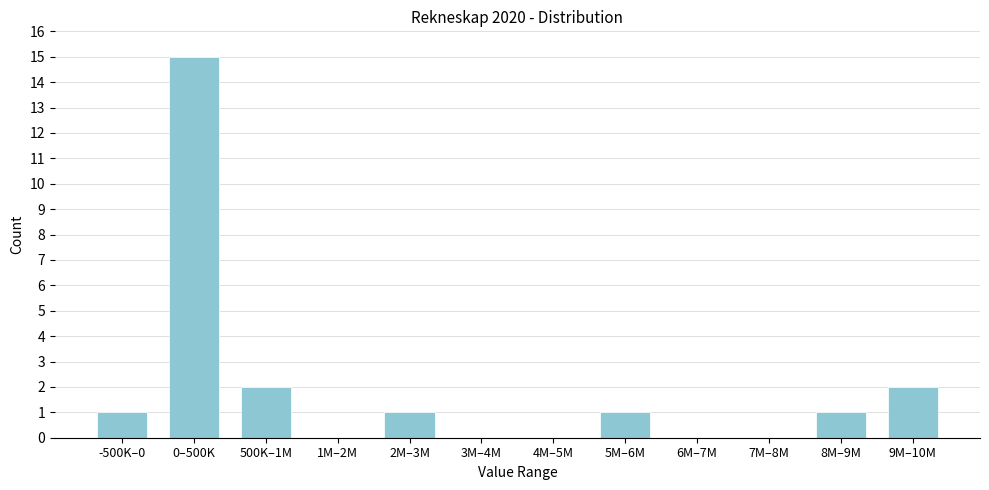

Reading left to right, list all the values displayed in this chart.

-500K–0=1	0–500K=15	500K–1M=2	1M–2M=0	2M–3M=1	3M–4M=0	4M–5M=0	5M–6M=1	6M–7M=0	7M–8M=0	8M–9M=1	9M–10M=2